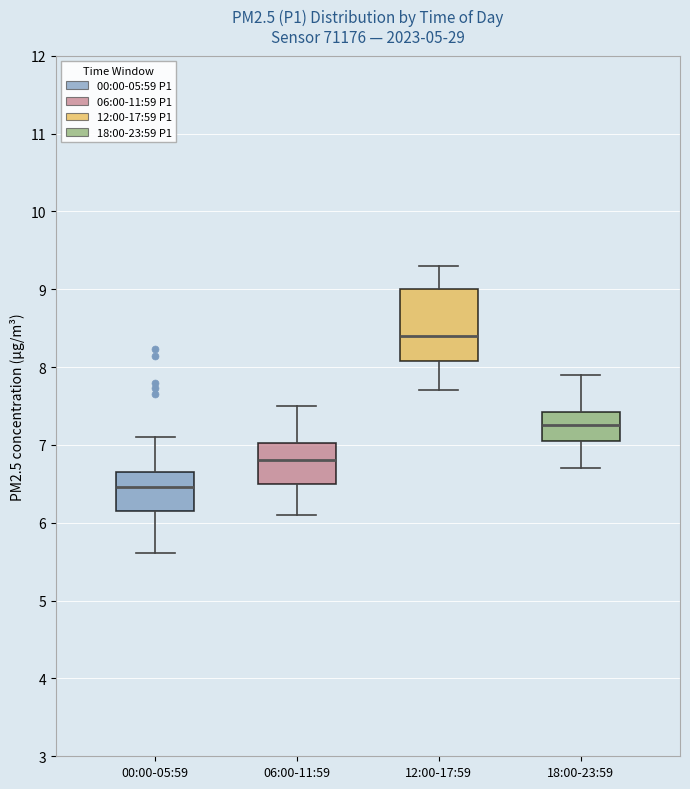

Comparing the boxes themselves (not the whiskers), which one is the tallest?

12:00-17:59